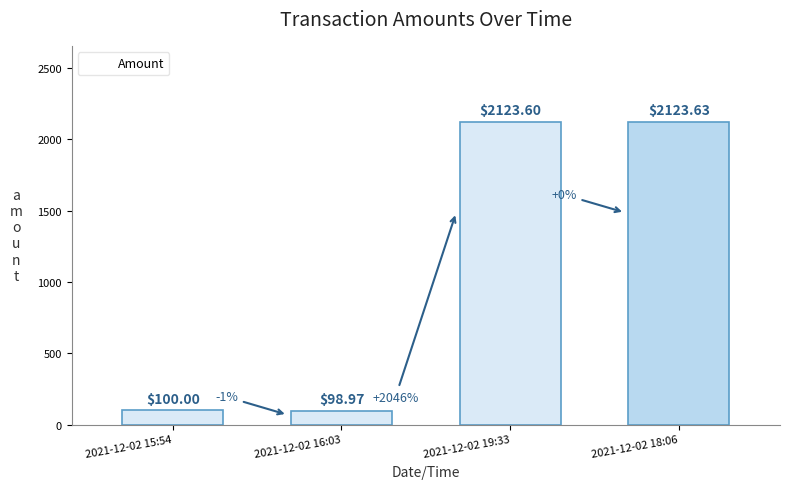

At which category does the chart reach its minimum across all series?

2021-12-02 16:03